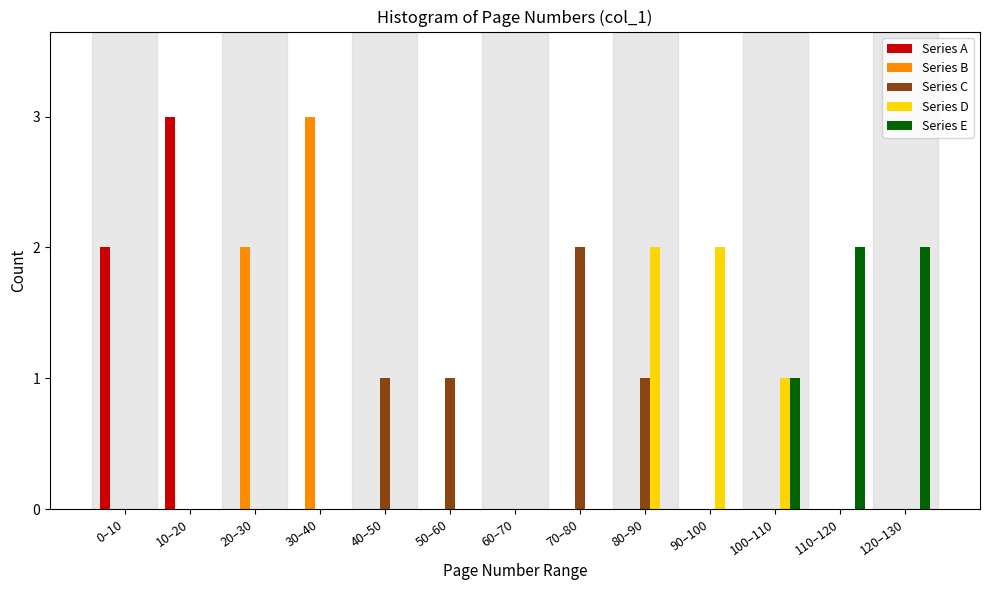

What is the maximum value shown in the chart?

3